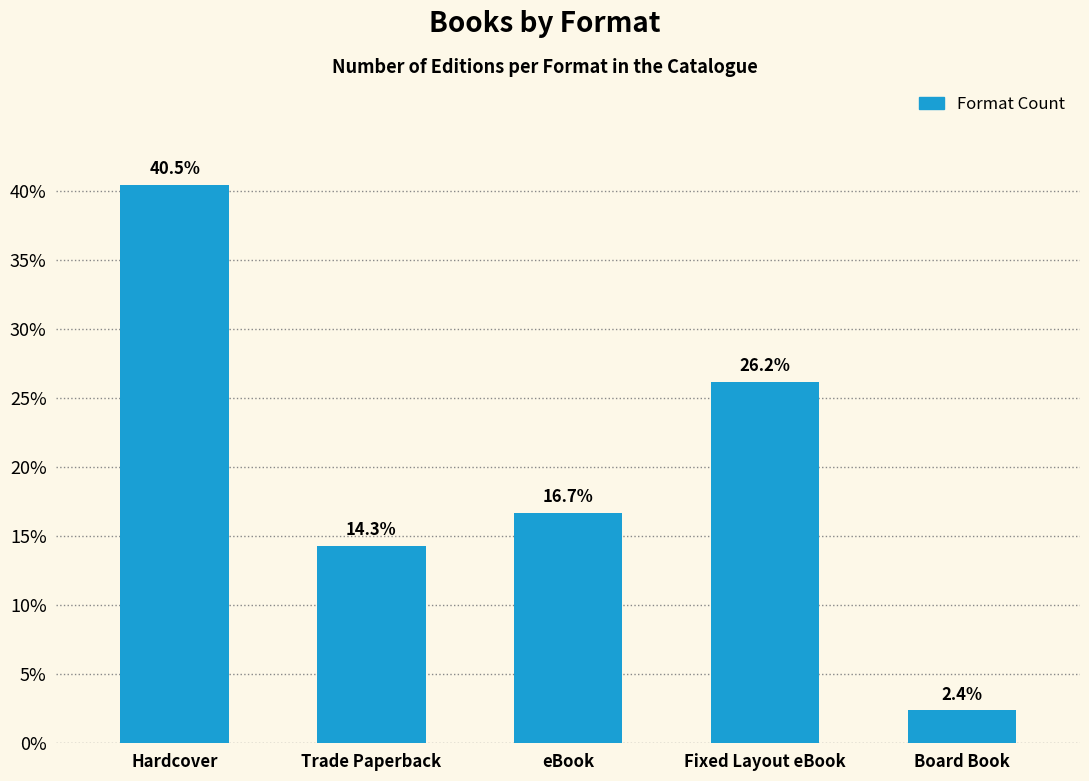

What is the label of the 5th bar from the left?

Board Book